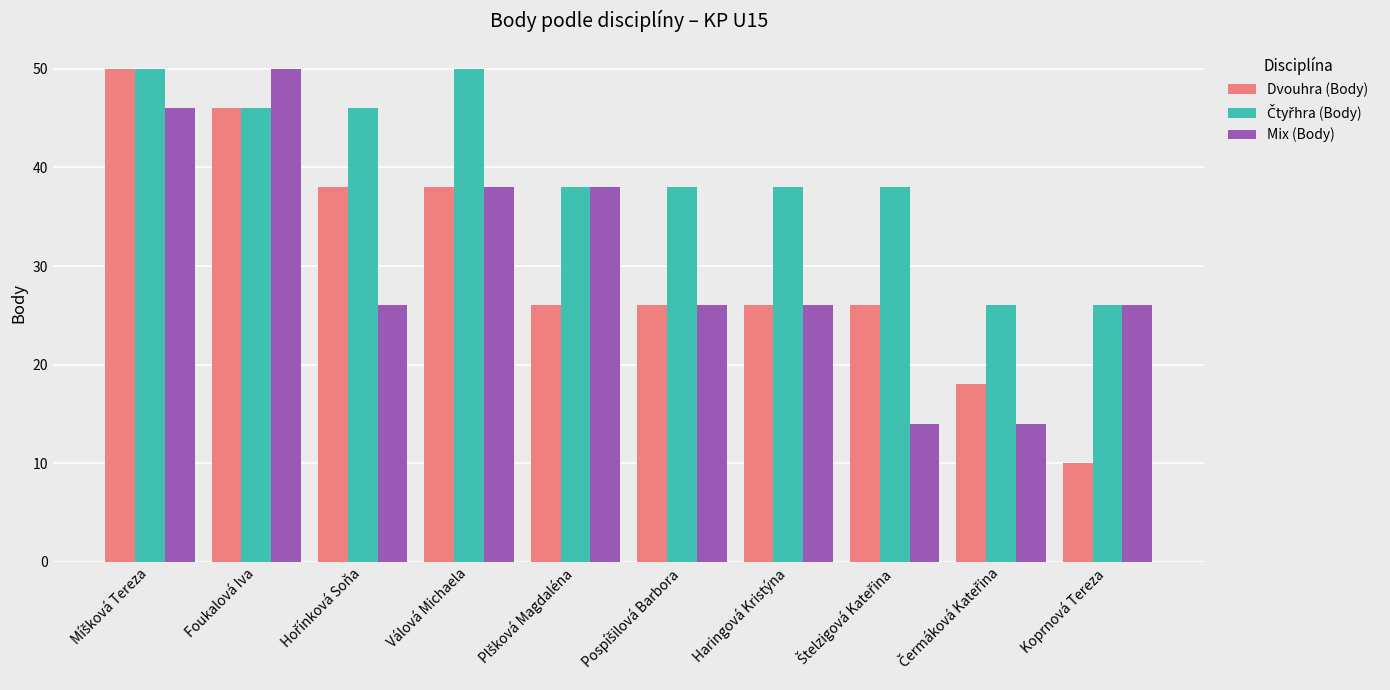

Does the chart contain any negative values?

No